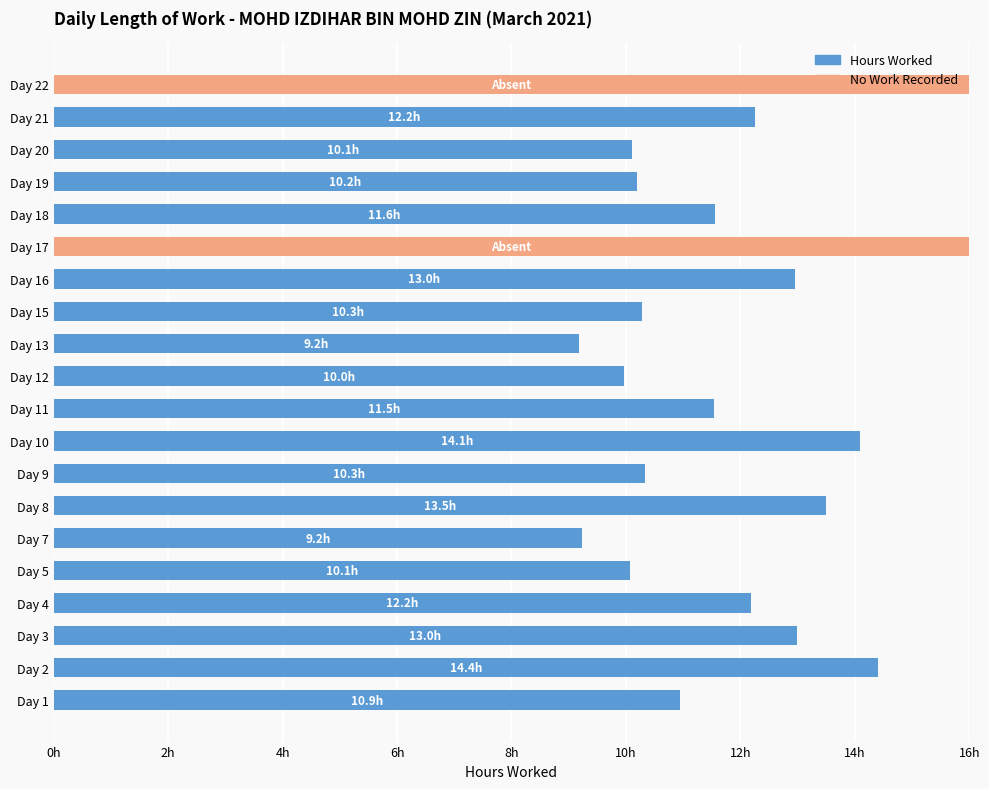

The value of No Work Recorded at Day 10 is -6.5. True or false?

False